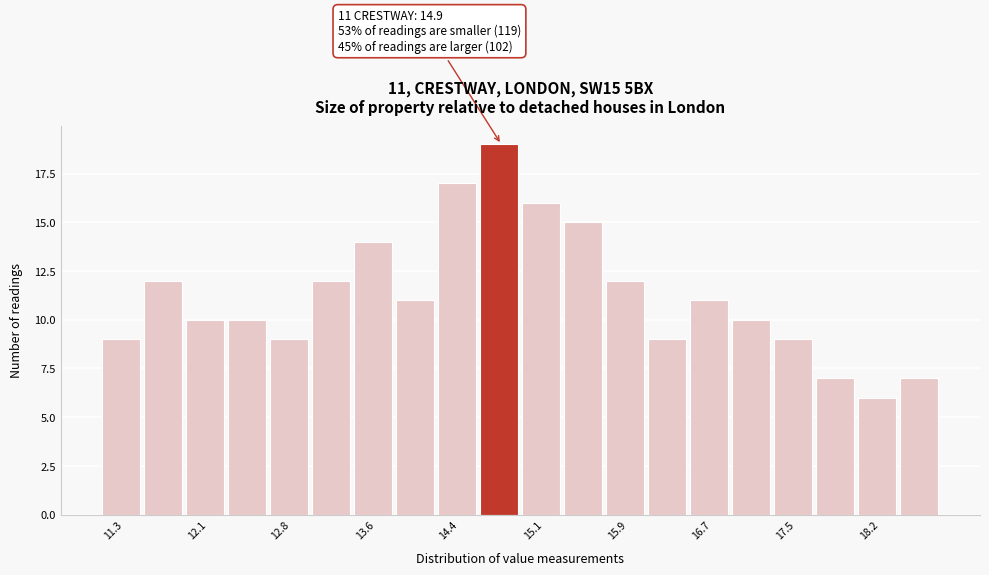

Read against the x-axis, roughly where is the centre of the tallest bar?

14.7